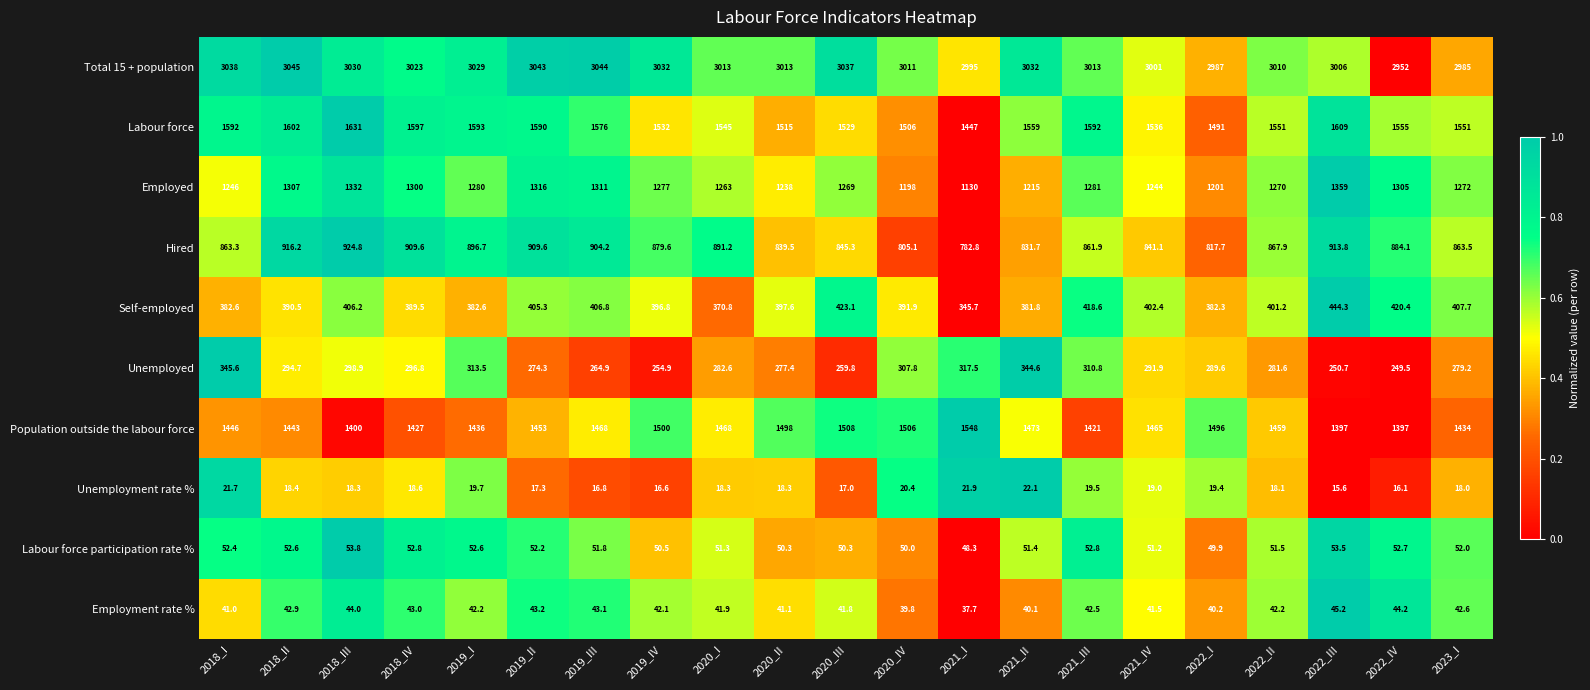

List the series in order of their peak value, highest first.

Total 15 + population, Labour force, Population outside the labour force, Employed, Hired, Self-employed, Unemployed, Labour force participation rate %, Employment rate %, Unemployment rate %